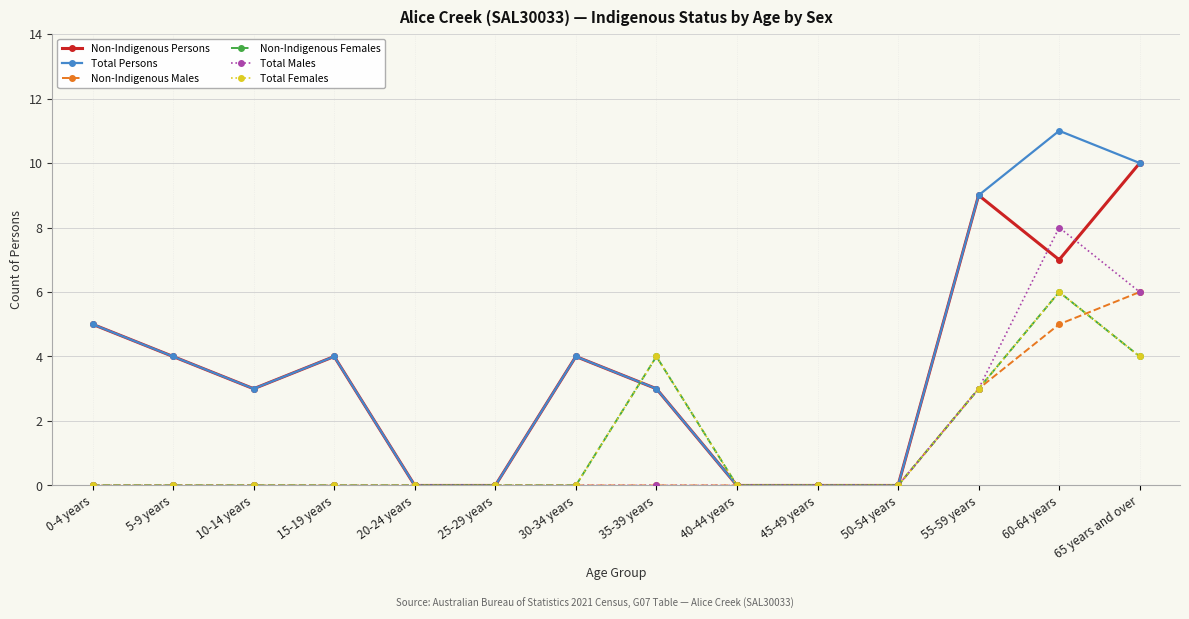

In Non-Indigenous Persons, how many points are higher than both neighbors (excluding endpoints)?

3